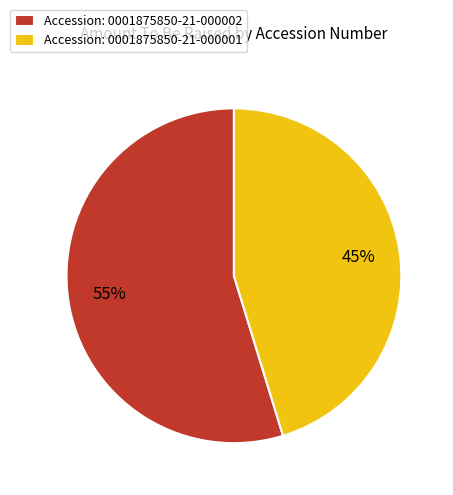

Count the number of slices in the pie.

2